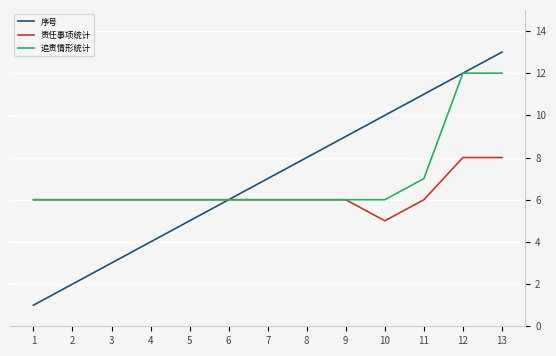

List the labels in order of 序号 value, smallest first.

1, 2, 3, 4, 5, 6, 7, 8, 9, 10, 11, 12, 13